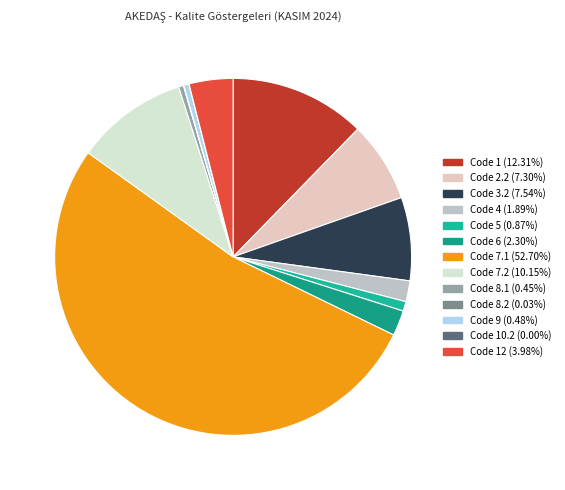

Which category has the smallest portion of the pie?

10.2